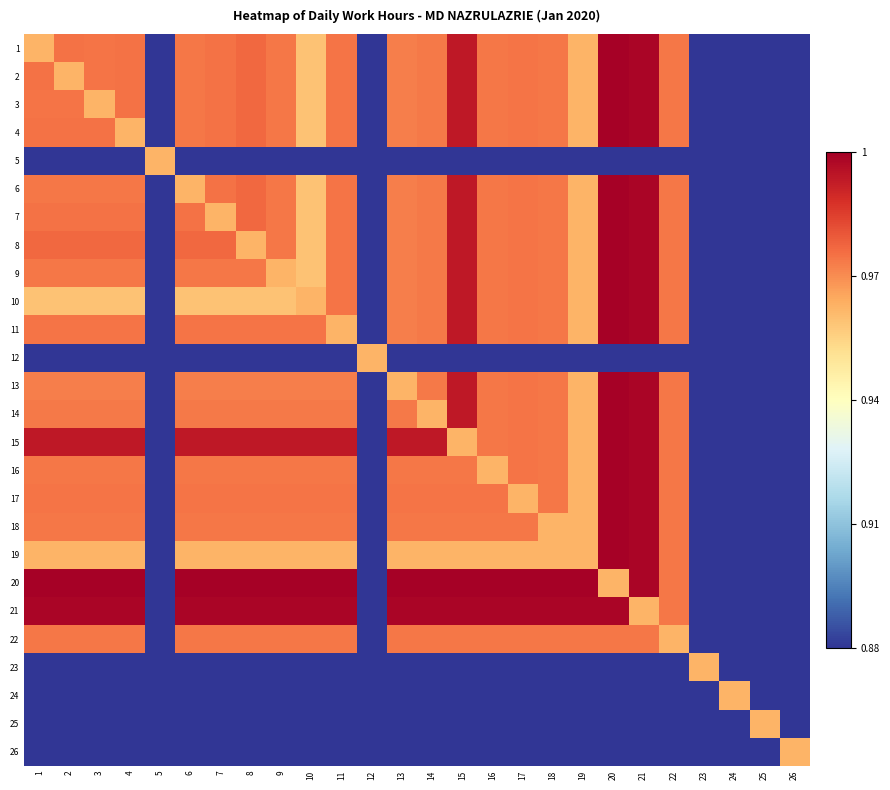

What is the minimum value shown in the chart?

0.9